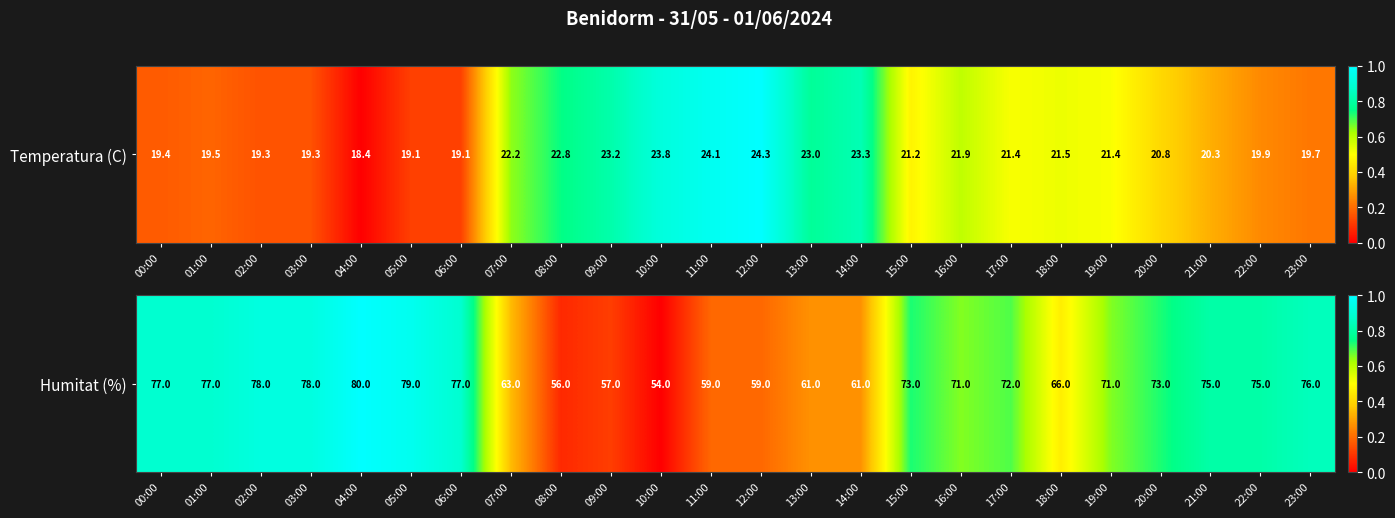

Is it true that the value at 11:00 is 0.3?

False